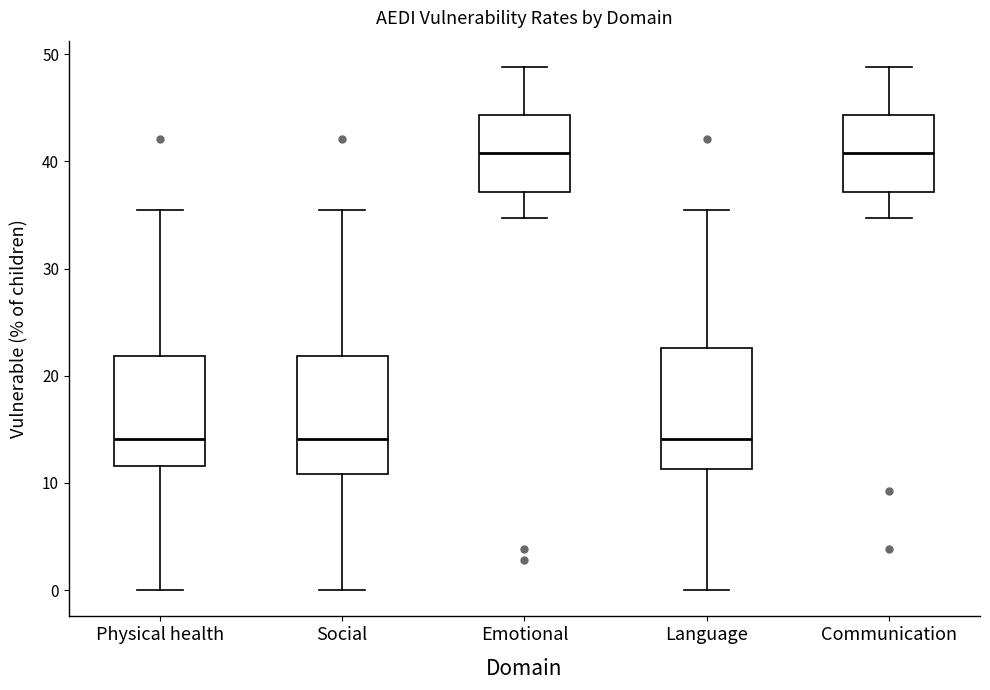

Reading left to right, transcribe this box plot: for each box, give where its median line is, the range the box spans, and where its two whiskers end, as read against the y-axis. The values are not printed on the chart, so give them approximately, as read against the axis.

Physical health: median 14, box 12 to 22, whiskers 0 to 35
Social: median 14, box 11 to 22, whiskers 0 to 35
Emotional: median 41, box 37 to 44, whiskers 35 to 49
Language: median 14, box 11 to 23, whiskers 0 to 35
Communication: median 41, box 37 to 44, whiskers 35 to 49